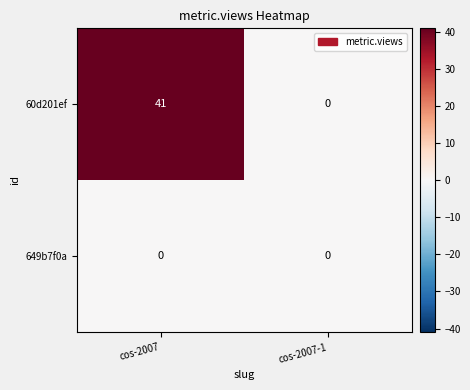

Reading right to left, extract all data points from this chart.

60d201ef: 0	41
649b7f0a: 0	0